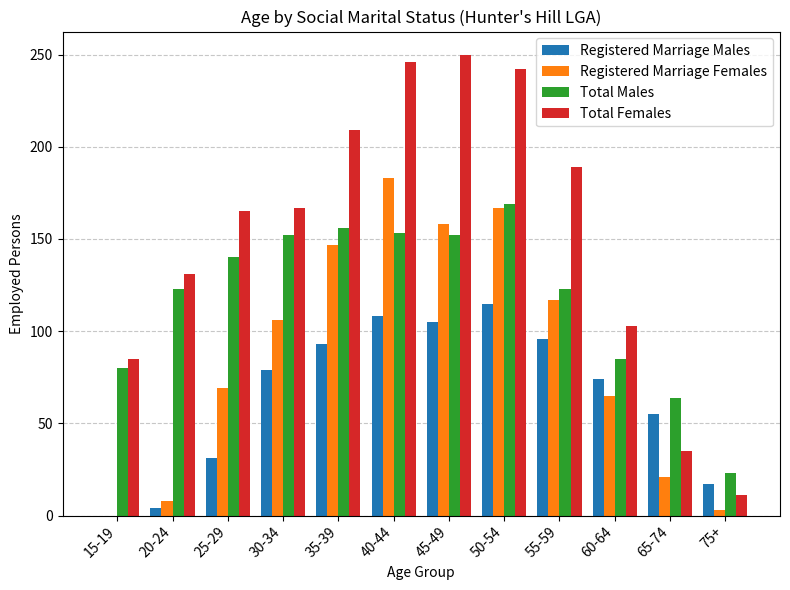

What are all the series names shown in the legend?

Registered Marriage Males, Registered Marriage Females, Total Males, Total Females